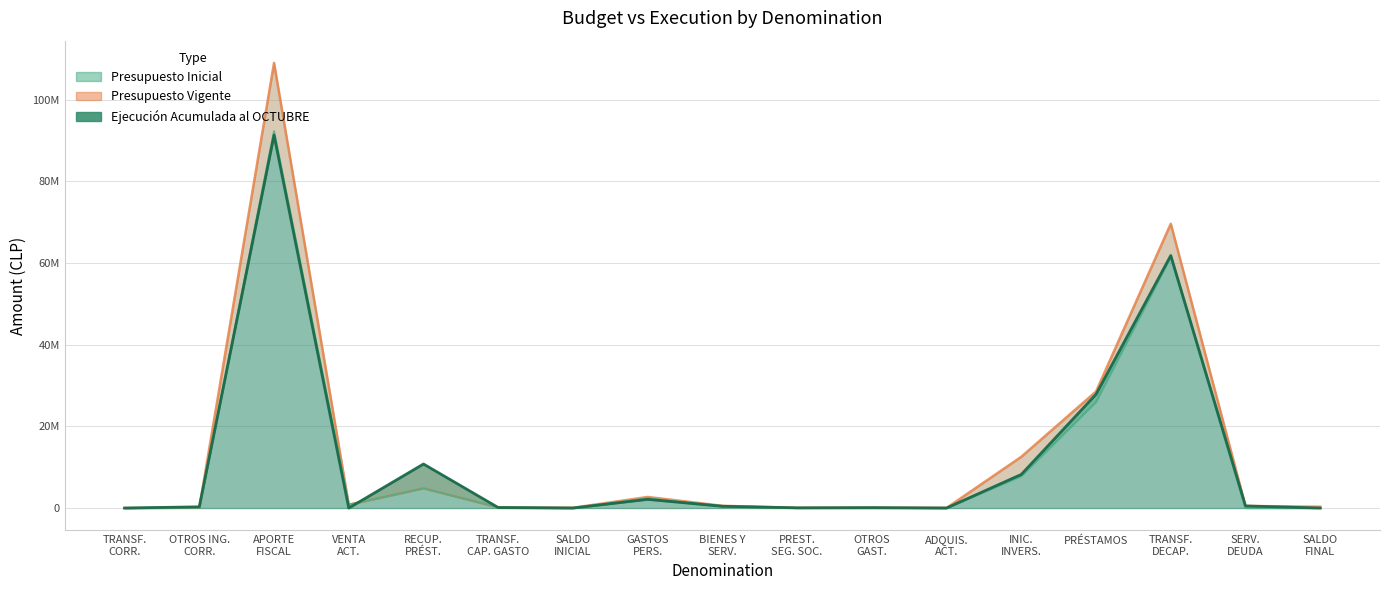

Which series has the widest spread of values?

Presupuesto Vigente